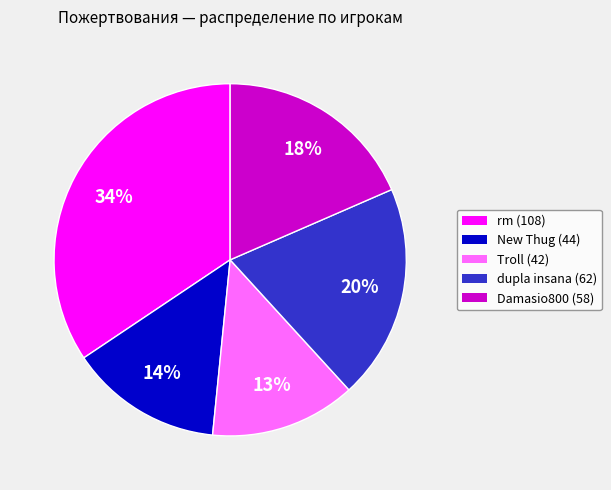

Is it true that Damasio800 is 13% of the pie?

False